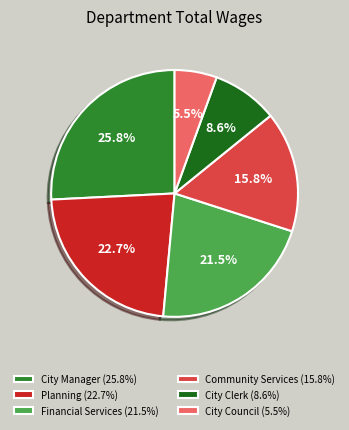

What percentage is the City Council slice, to the nearest percent?

6%